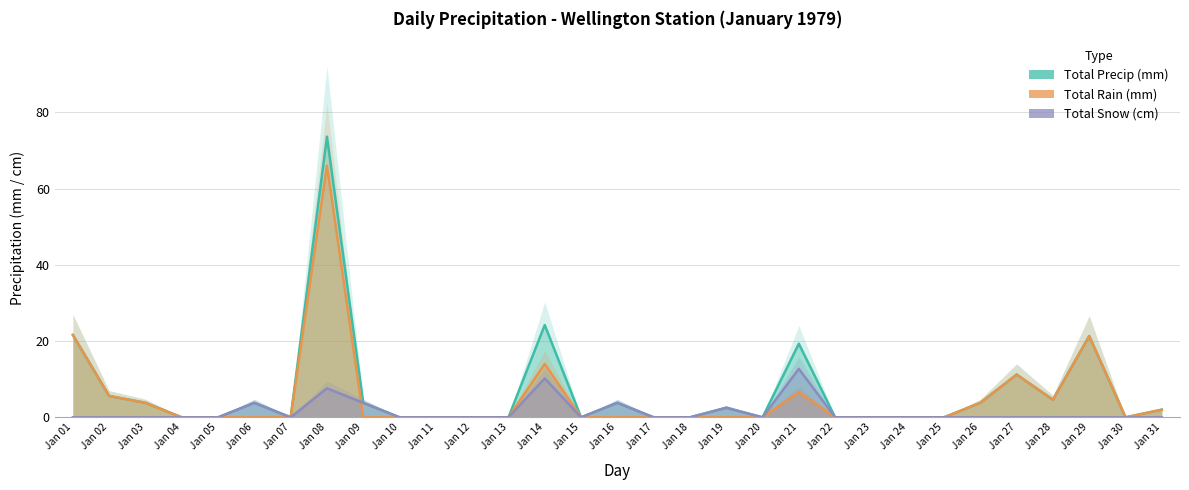

What is the maximum value shown in the chart?

73.6